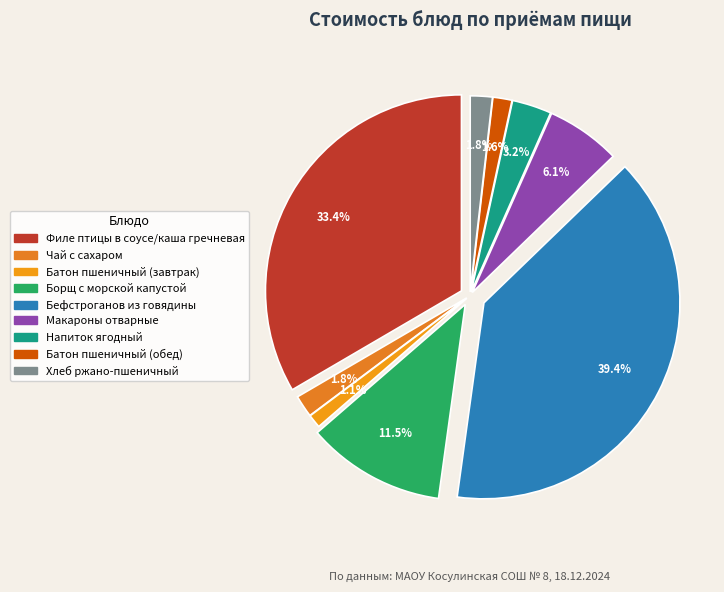

Is there a majority slice in this chart?

No